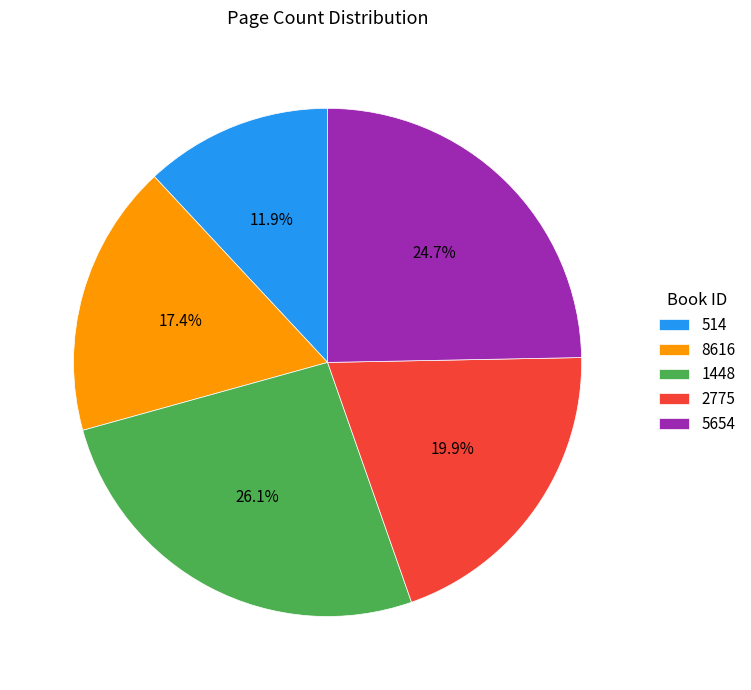

How many slices are in this pie chart?

5